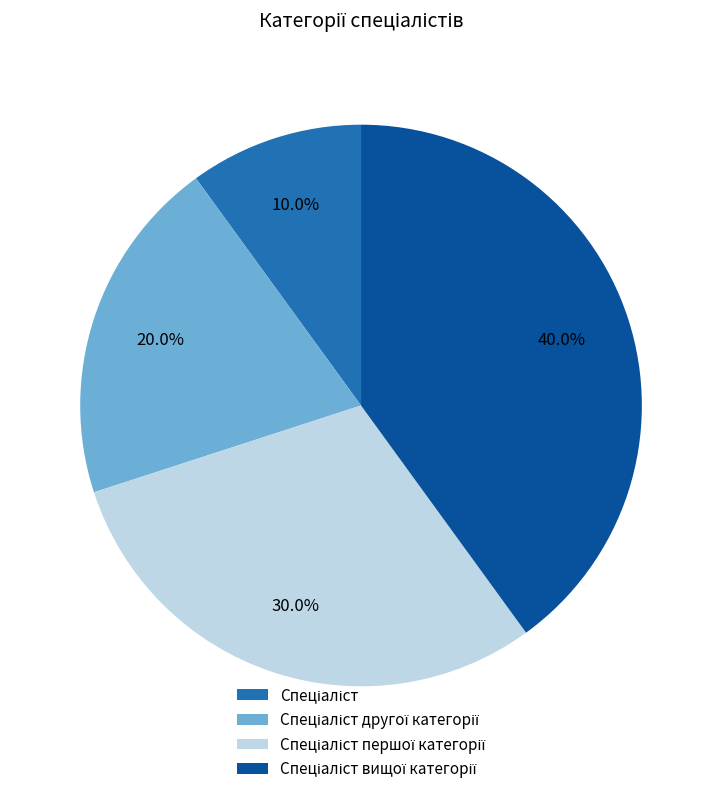

Is there a majority slice in this chart?

No